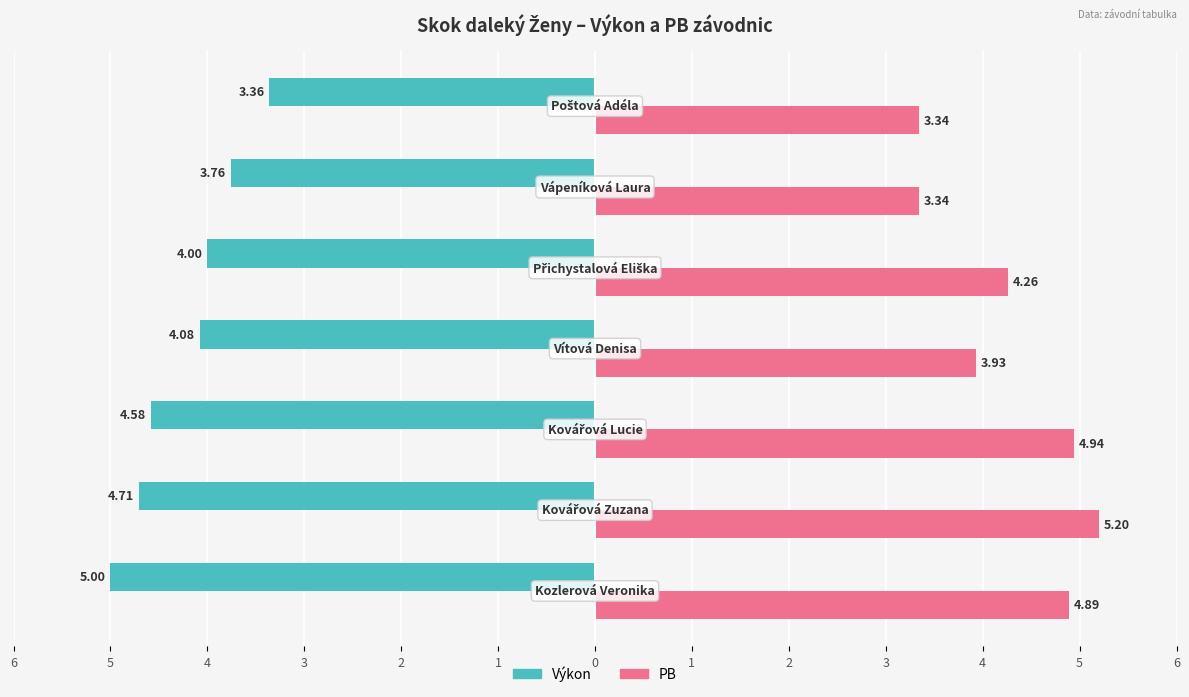

What are all the series names shown in the legend?

Výkon, PB